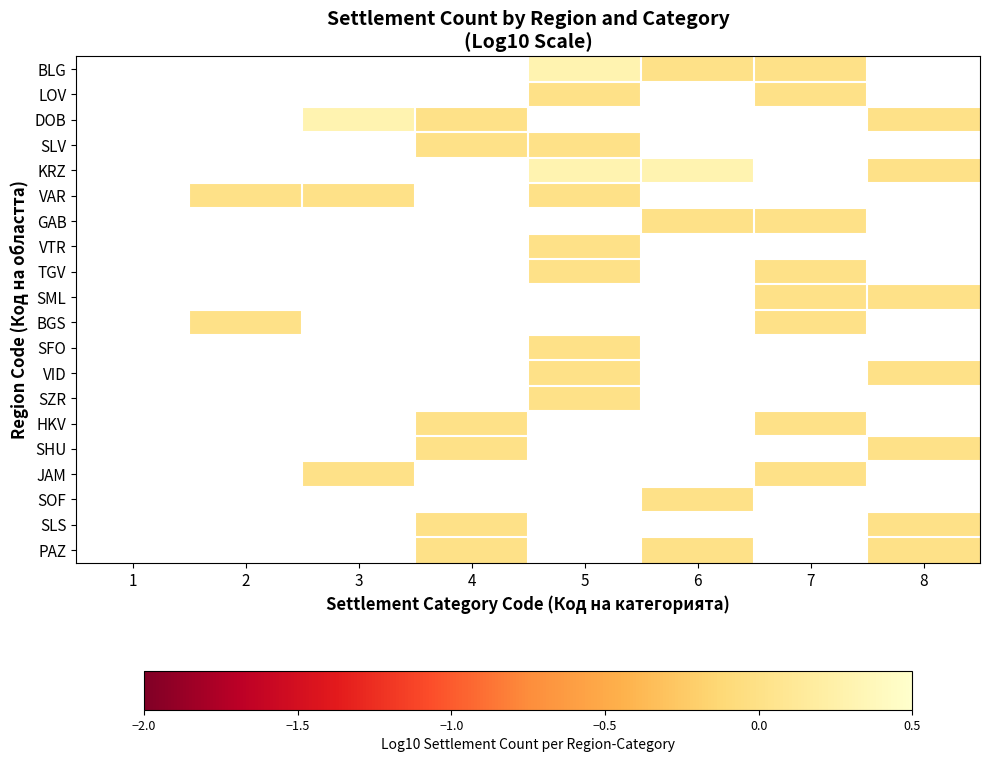

True or false: GAB has a value of 0.0 at 7.

False